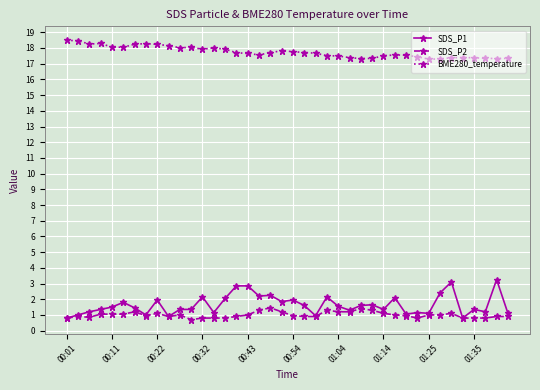

True or false: SDS_P2 has more than 0 interior local peaks.

True